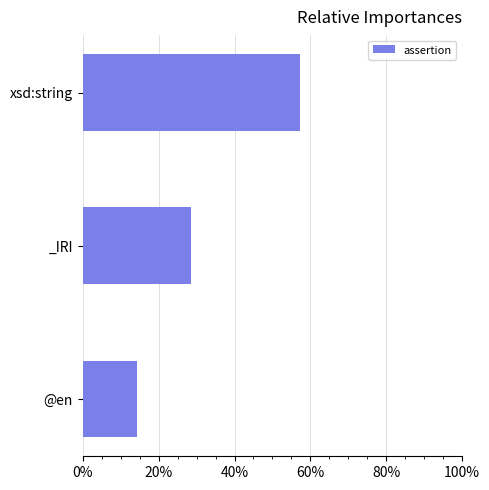

How many series are shown in this chart?

1